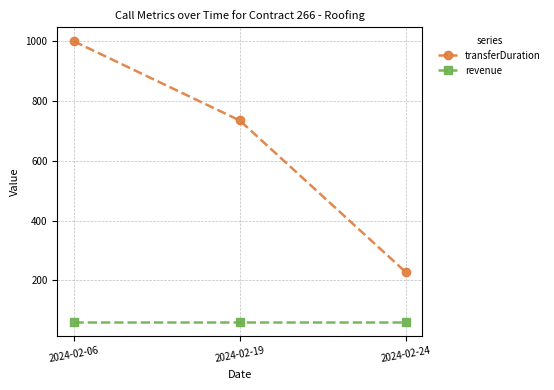

What is the value of the revenue point at the 1st from the left?

60